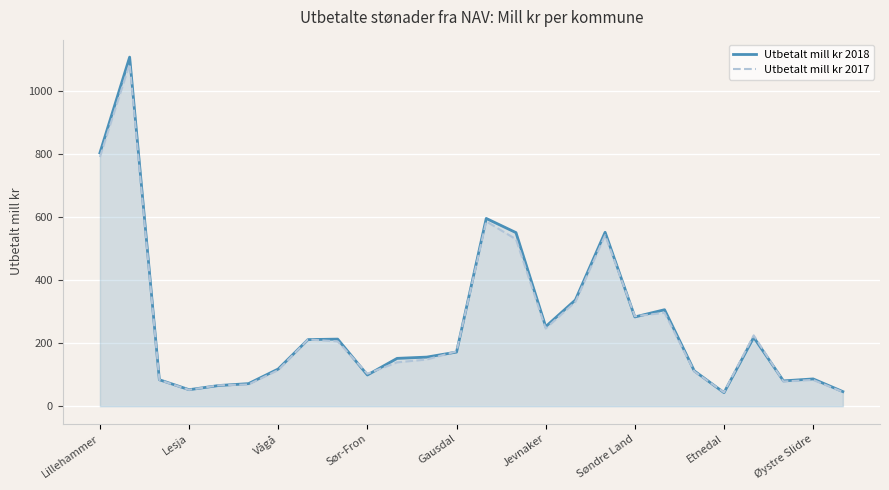

What is the sum of the Utbetalt mill kr 2018 values at 19 and 22?

524.1